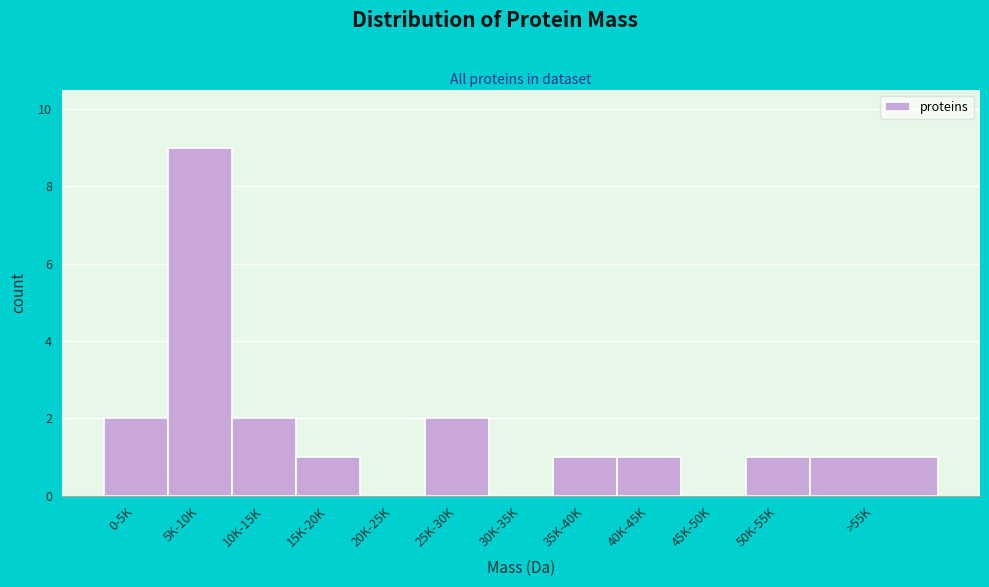

Reading left to right, list all the values displayed in this chart.

0-5K=2	5K-10K=9	10K-15K=2	15K-20K=1	20K-25K=0	25K-30K=2	30K-35K=0	35K-40K=1	40K-45K=1	45K-50K=0	50K-55K=1	>55K=1